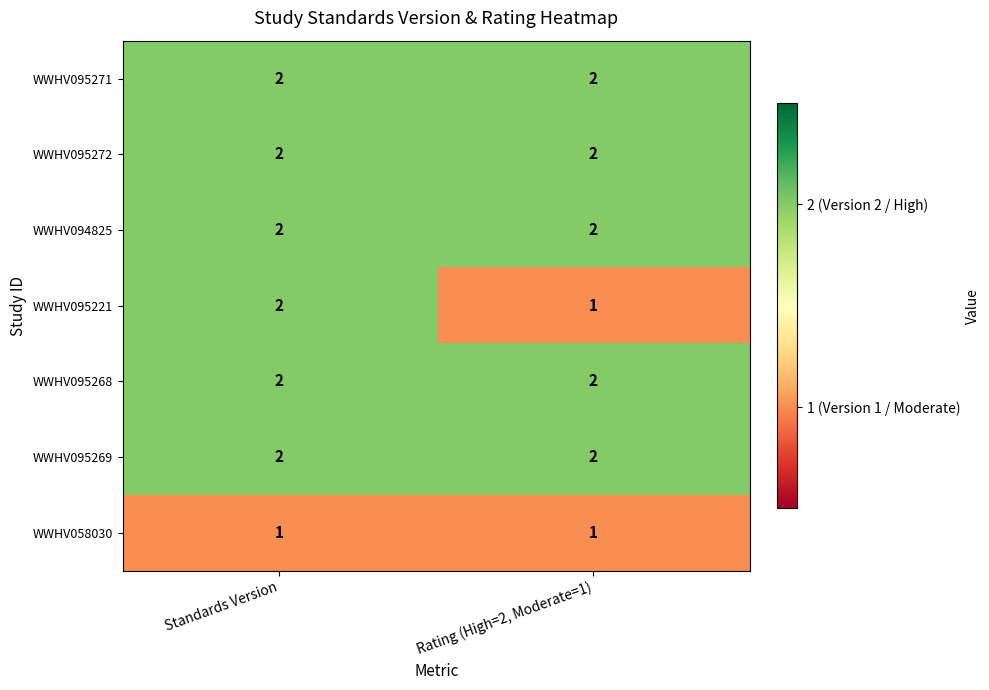

What is the greatest value displayed?

2